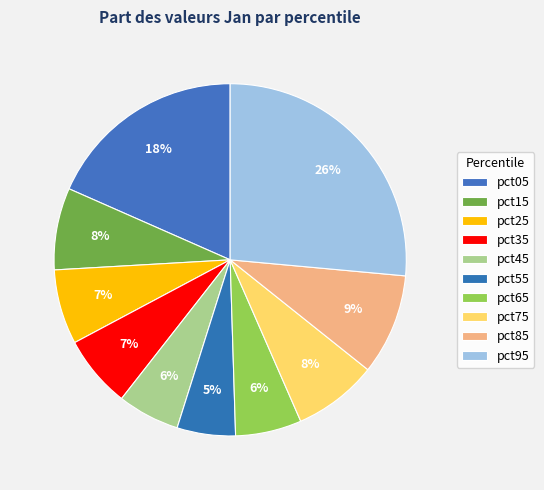

How many segments does this pie chart have?

10